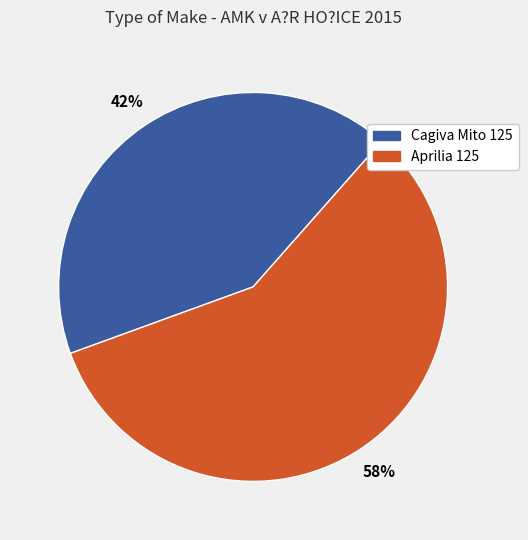

Is there any slice that represents more than half of the pie?

Yes